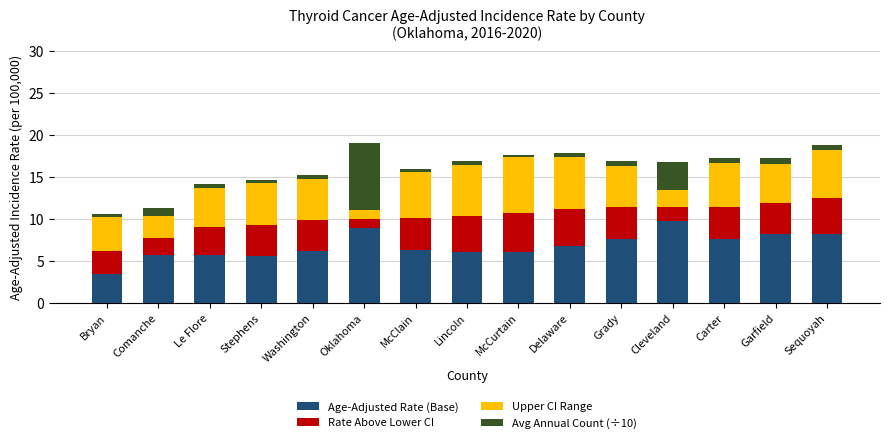

At which label does Age-Adjusted Rate (Base) reach its minimum?

Bryan